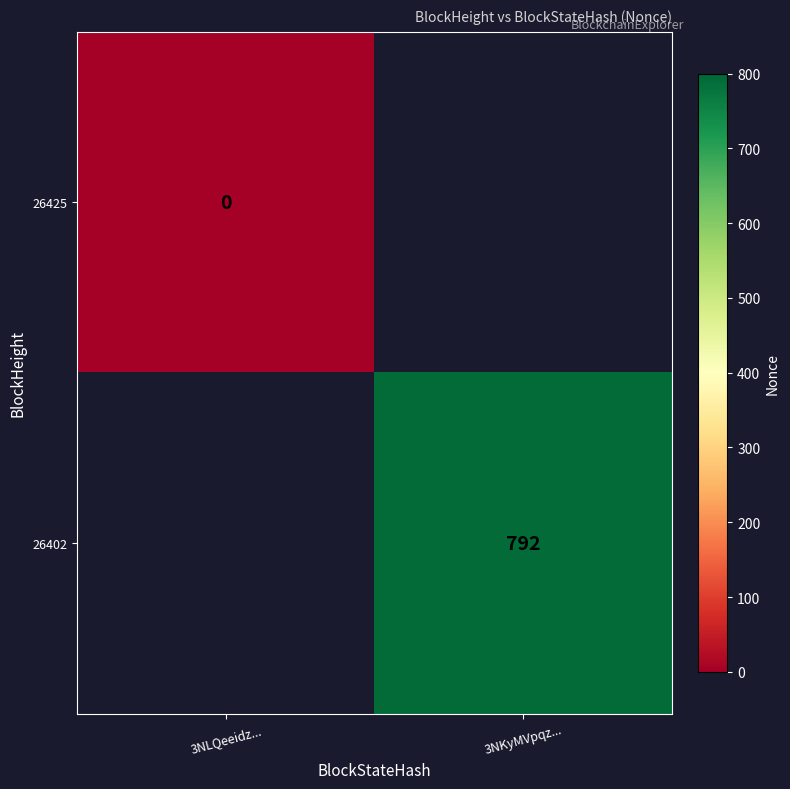

True or false: 26402 has a value of 321 at 3NKyMVpqz....

False